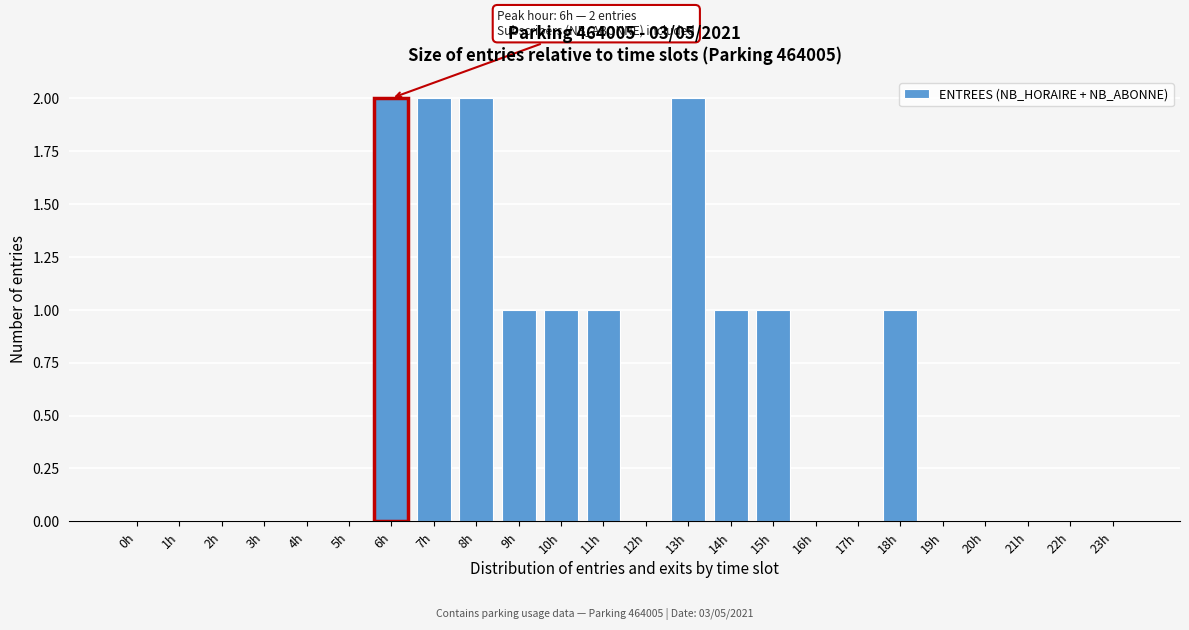

Reading right to left, list all the values displayed in this chart.

23h=0	22h=0	21h=0	20h=0	19h=0	18h=1	17h=0	16h=0	15h=1	14h=1	13h=2	12h=0	11h=1	10h=1	9h=1	8h=2	7h=2	6h=2	5h=0	4h=0	3h=0	2h=0	1h=0	0h=0